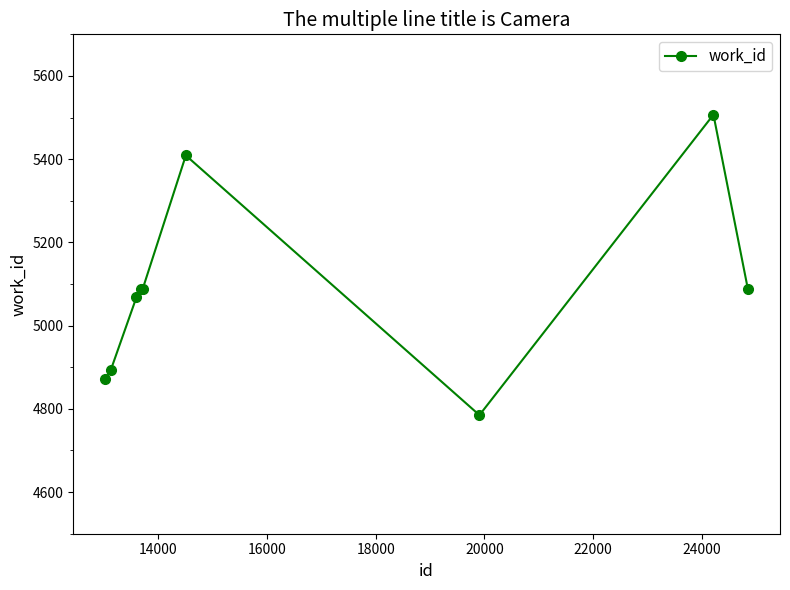

What is the difference between the maximum and second lowest values?

636